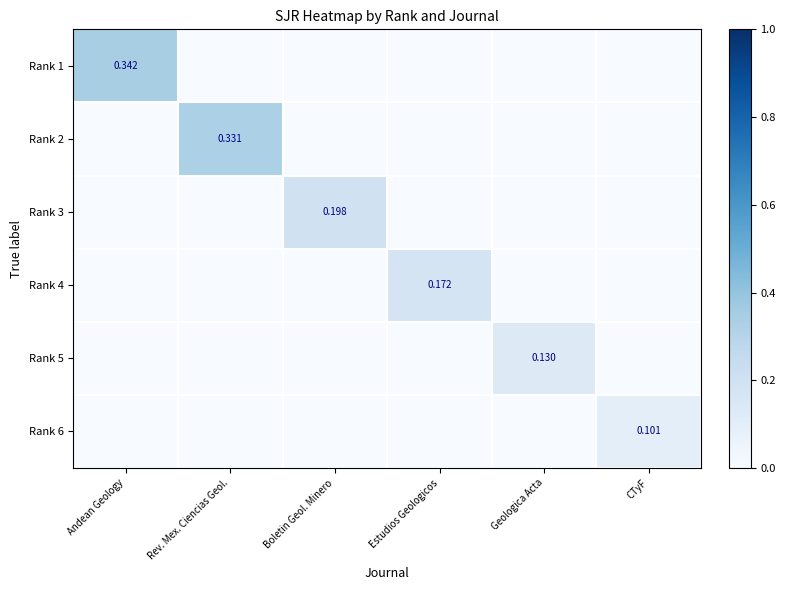

At how many categories does at least one series exceed 0?

6